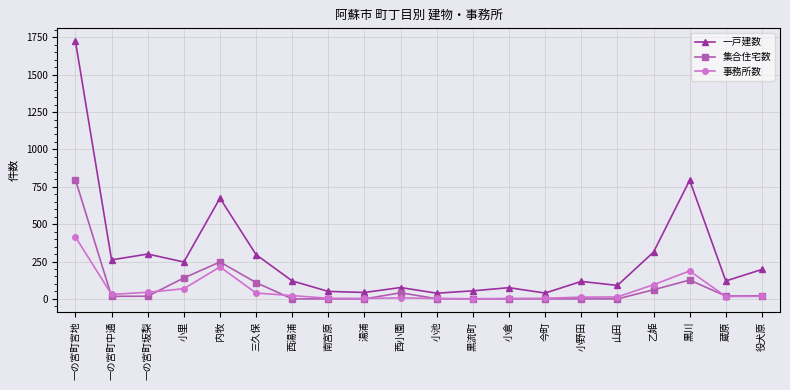

How many values in the 事務所数 series are below 17?

10